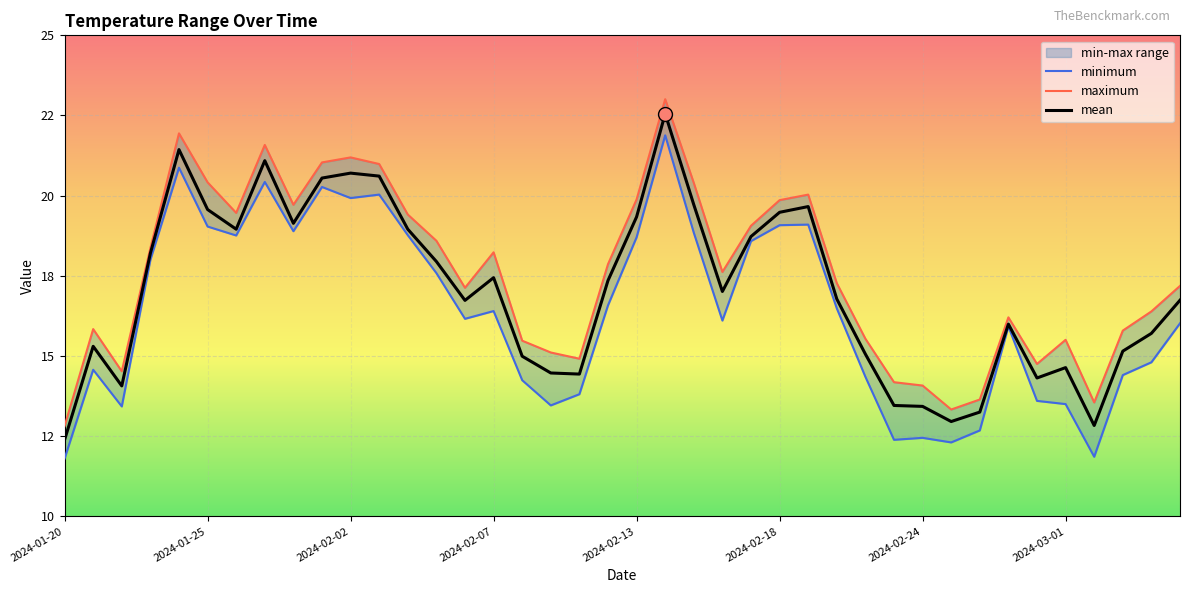

What is the difference between the highest and lowest values at 2024-02-14?

1.1